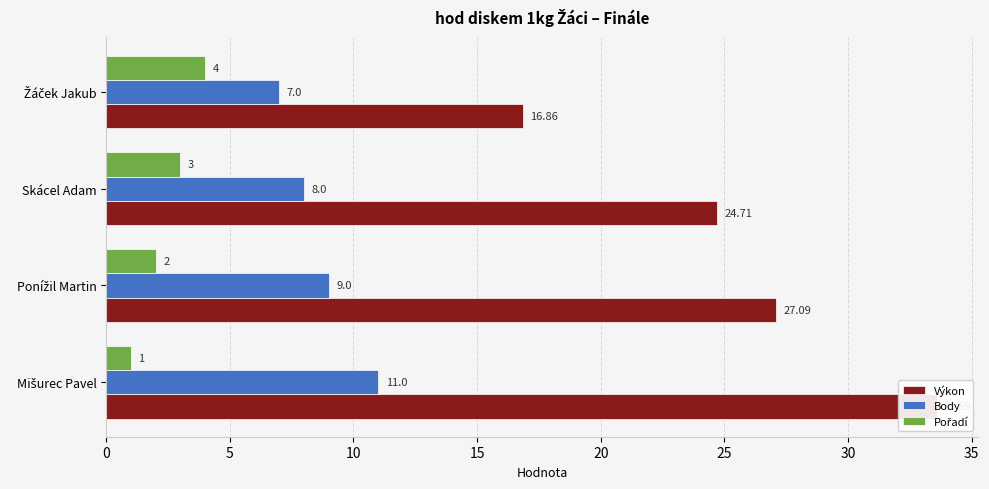

How many data points in Body are less than 9?

2